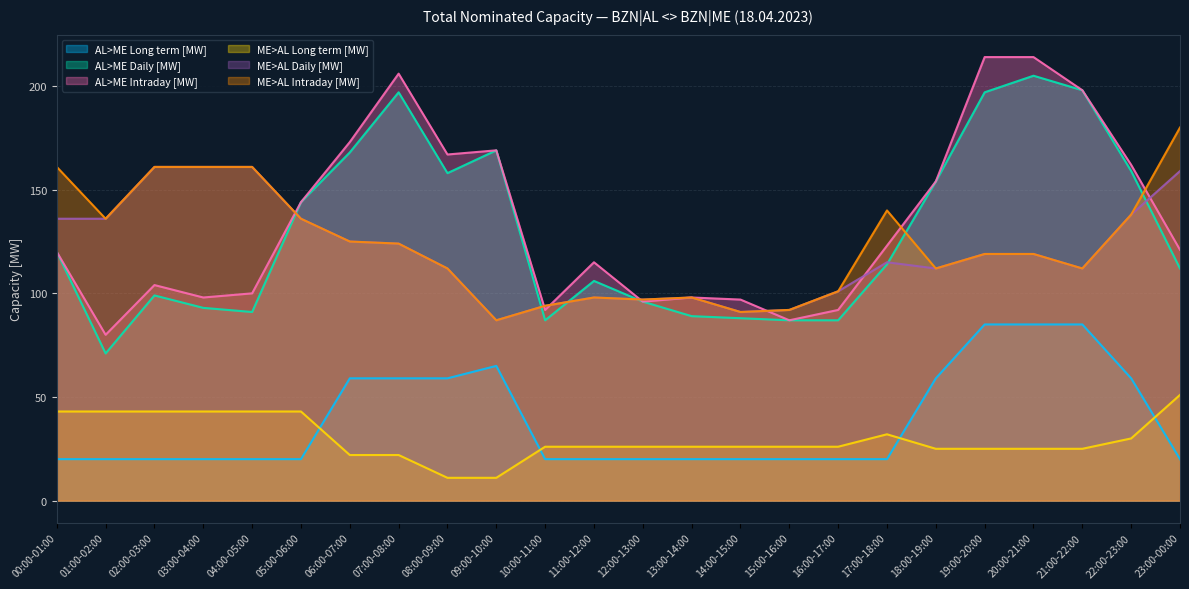

What is the sum of the AL>ME Intraday [MW] values at 21:00-22:00 and 00:00-01:00?

318